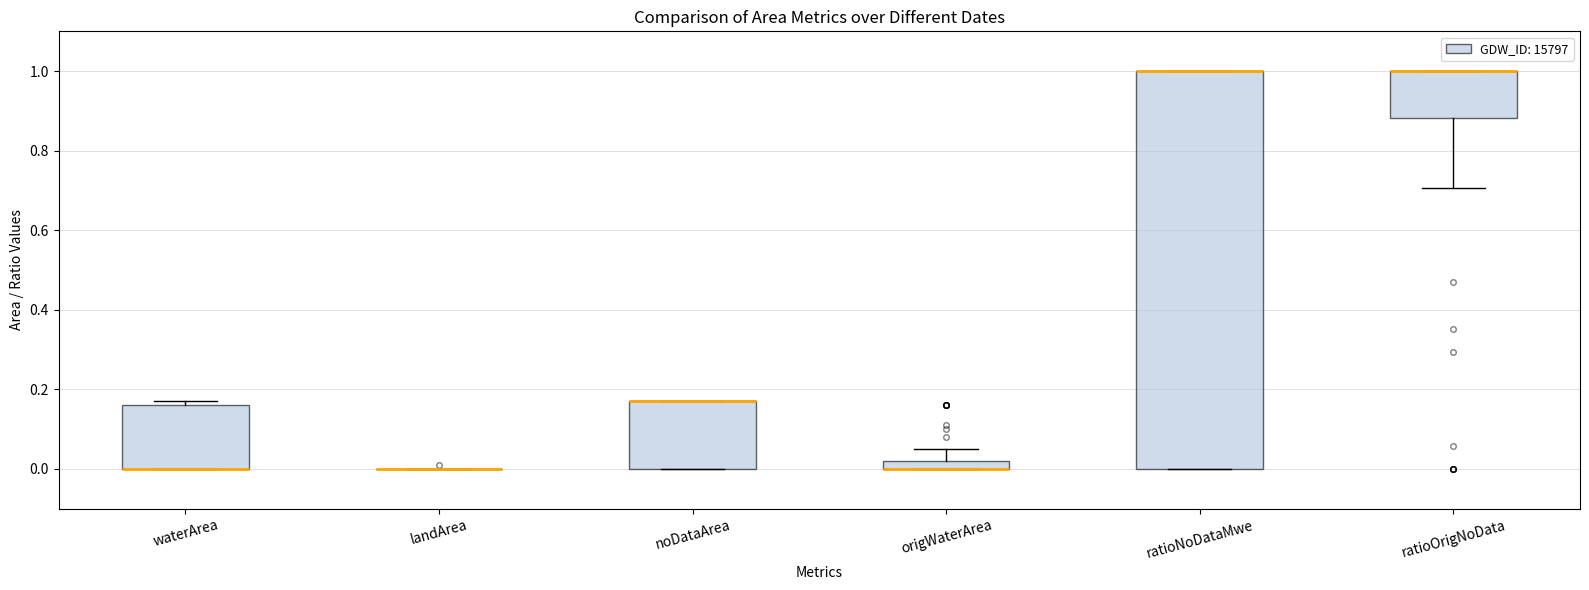

Where is the upper edge of the box for noDataArea on the y-axis? The values are not printed on the chart, so give them approximately, as read against the axis.

0.18